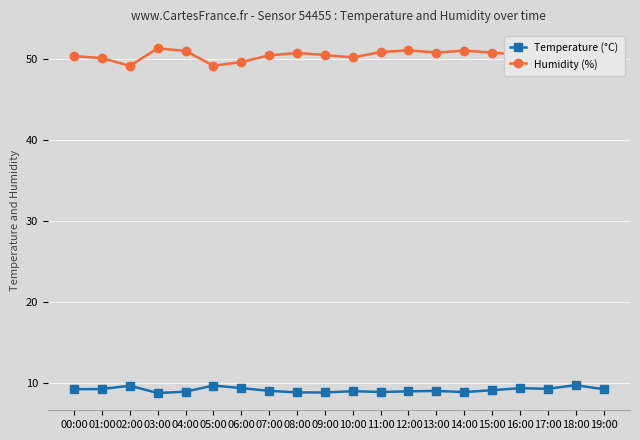

What position from the left is 04:00?

5